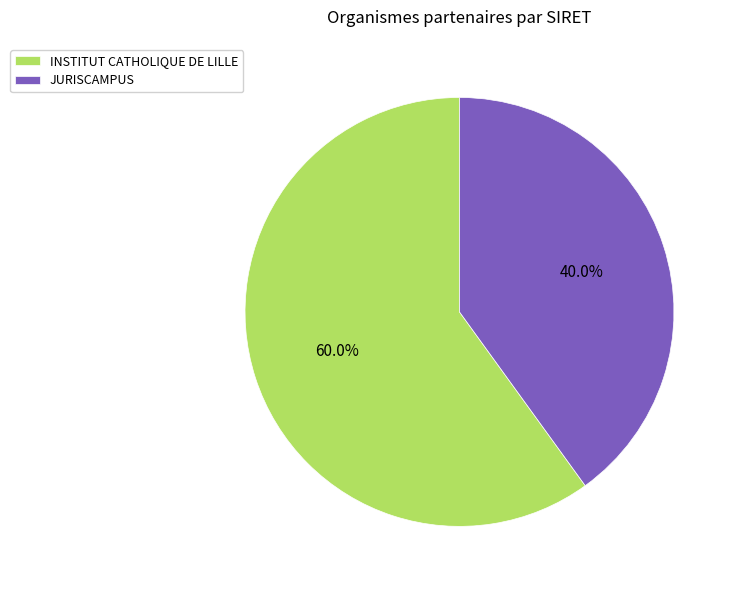

Count the number of slices in the pie.

2